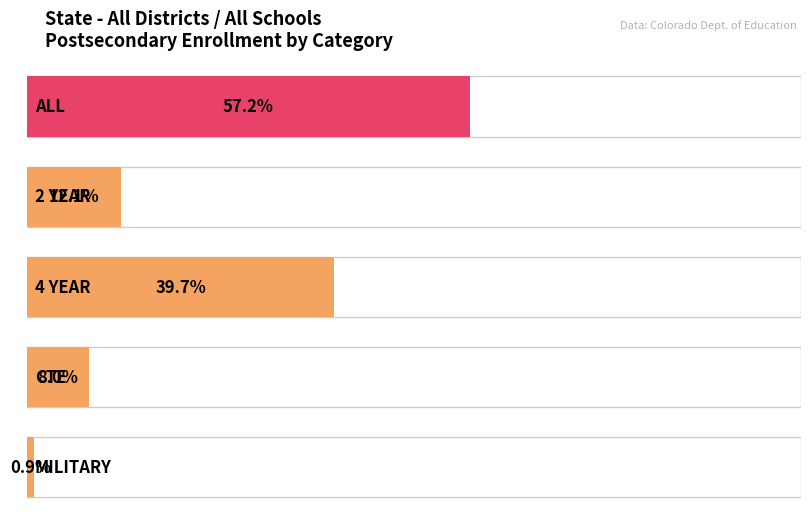

What is the maximum value shown in the chart?

0.6